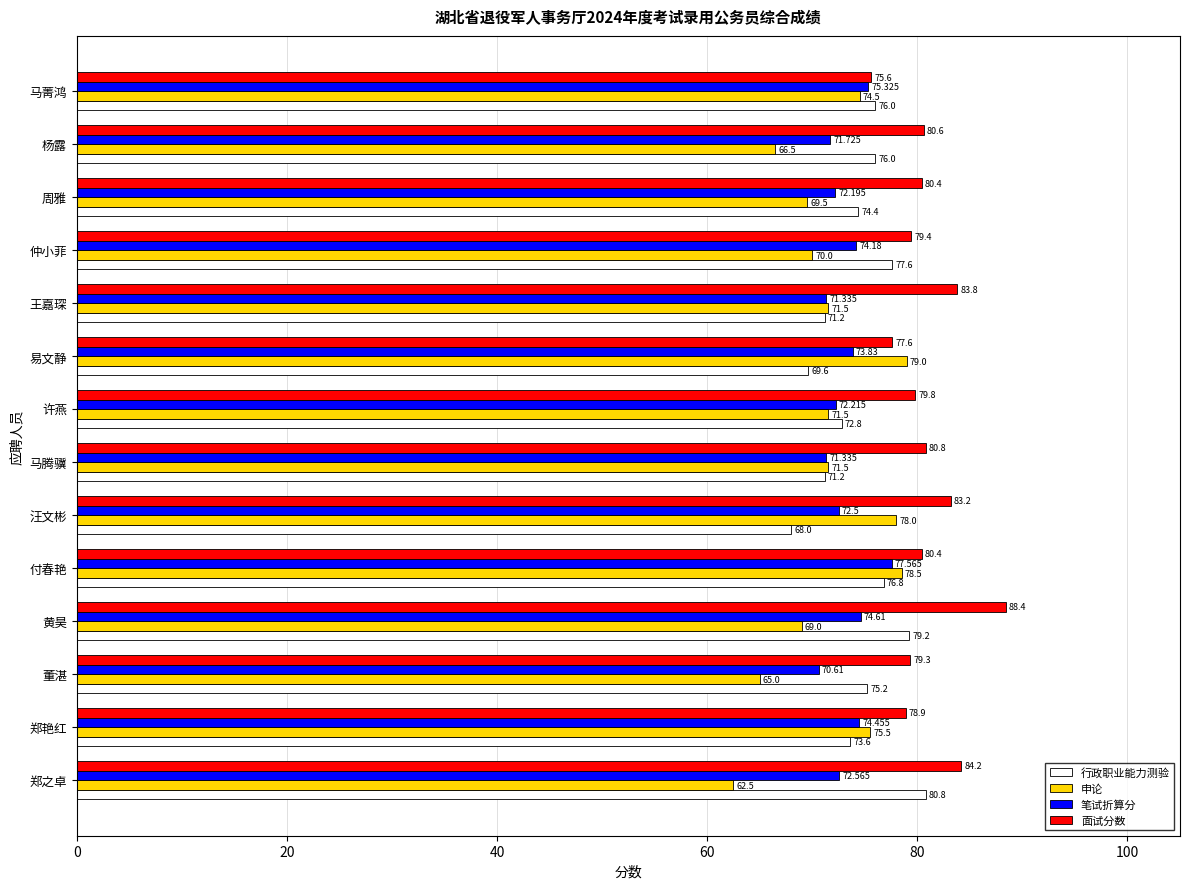

At which label is 行政职业能力测验 closest to 74?

郑艳红